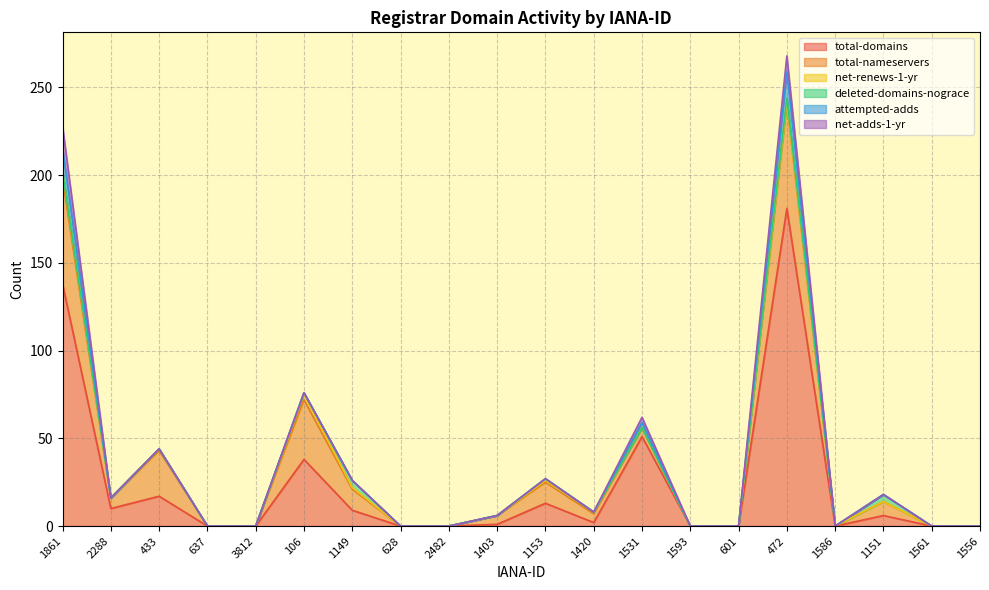

Which label corresponds to the smallest value in the chart?

637